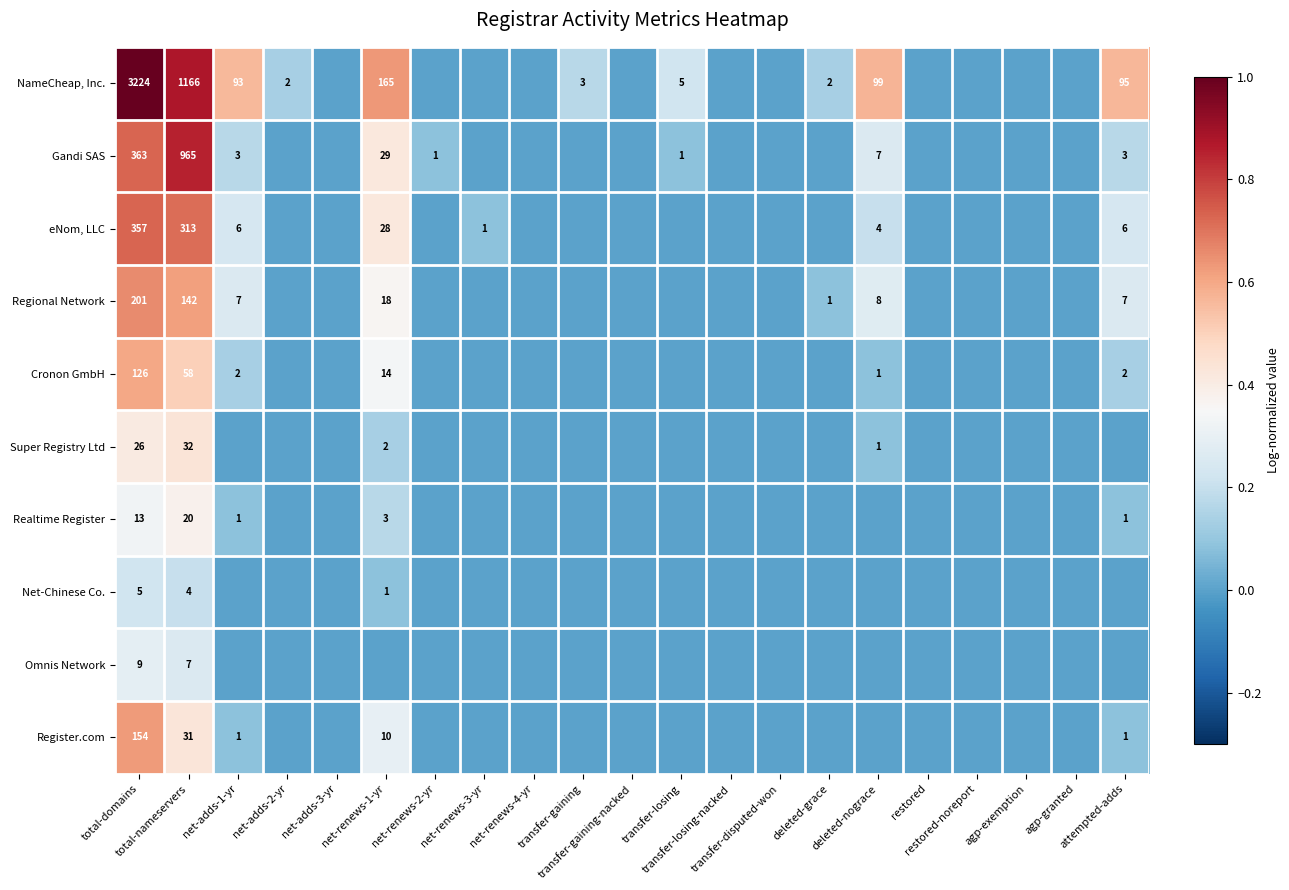

Which series changed the most between net-adds-2-yr and net-adds-3-yr?

NameCheap, Inc.